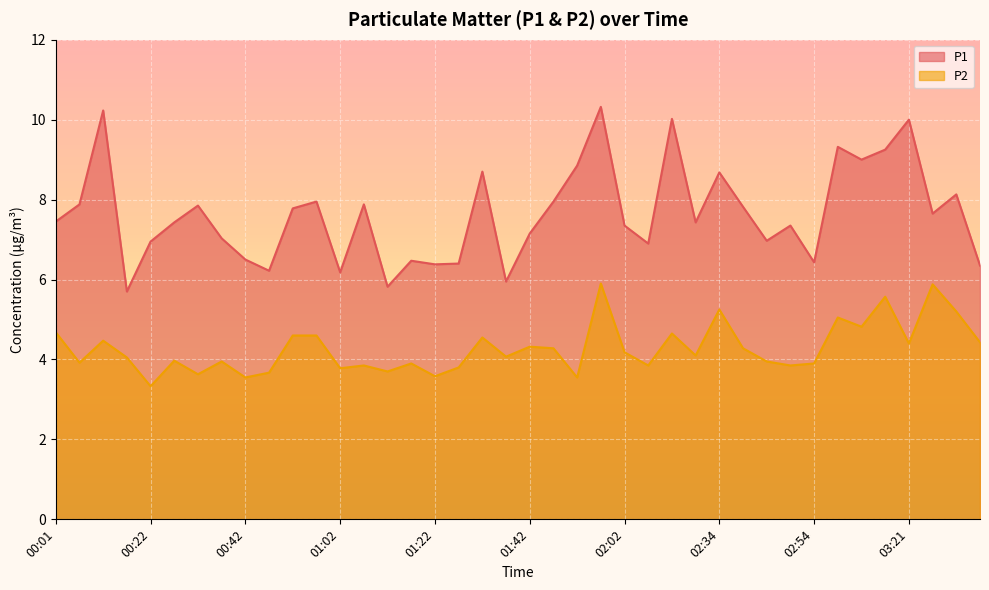

In P1, how many points are higher than both neighbors (excluding endpoints)?

13